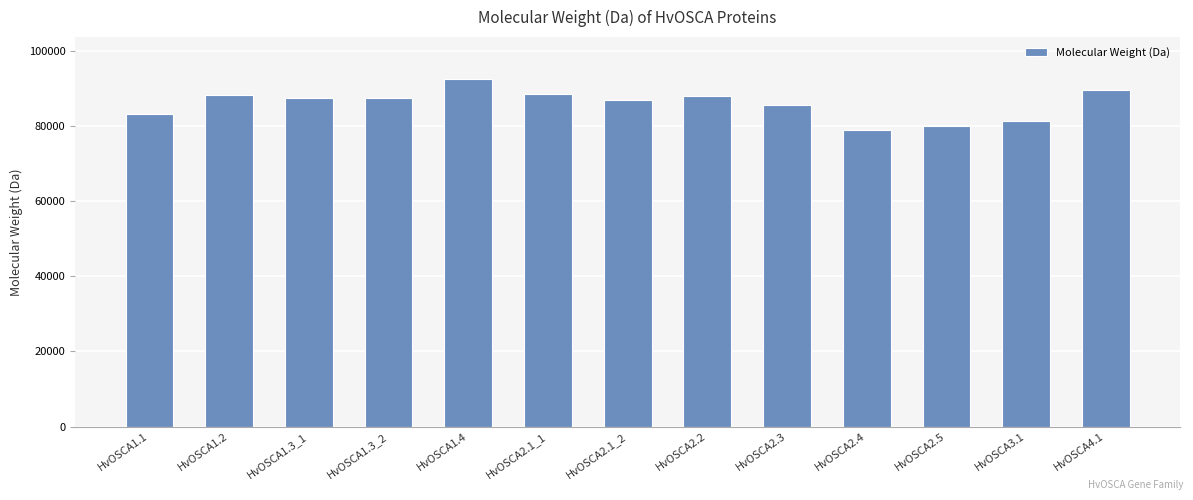

What is the minimum value shown in the chart?

79038.8